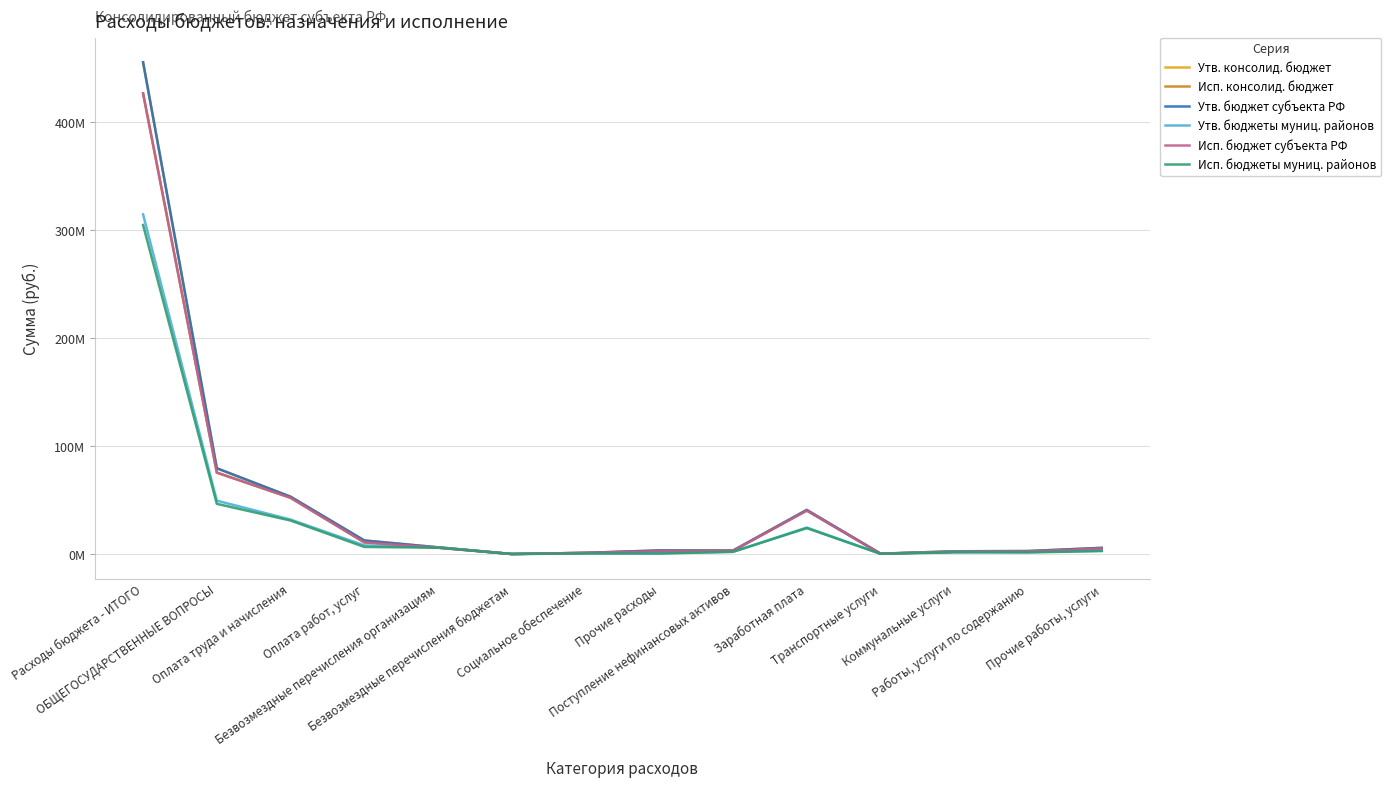

At which label does Исп. консолид. бюджет reach its peak?

Расходы бюджета - ИТОГО